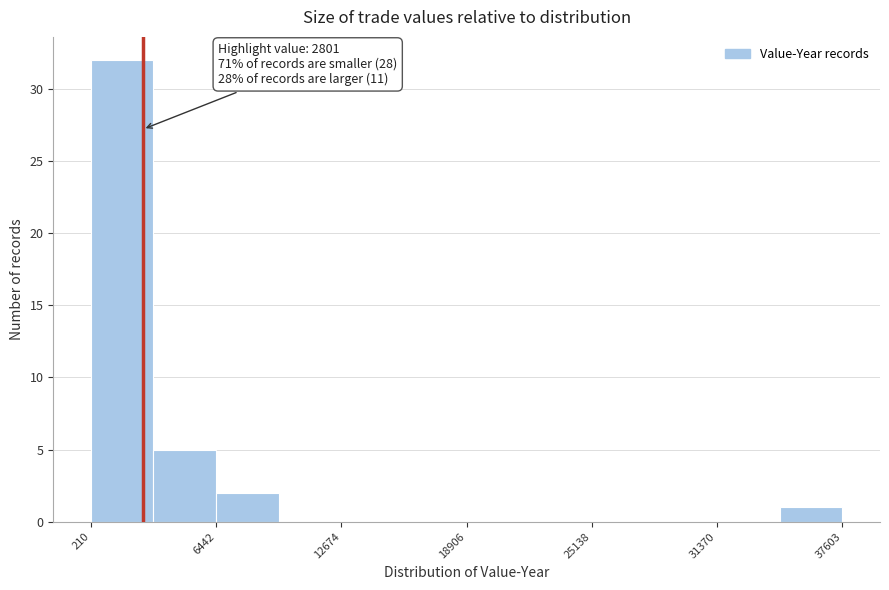

Read against the x-axis, roughly where is the centre of the tallest bar?

2000